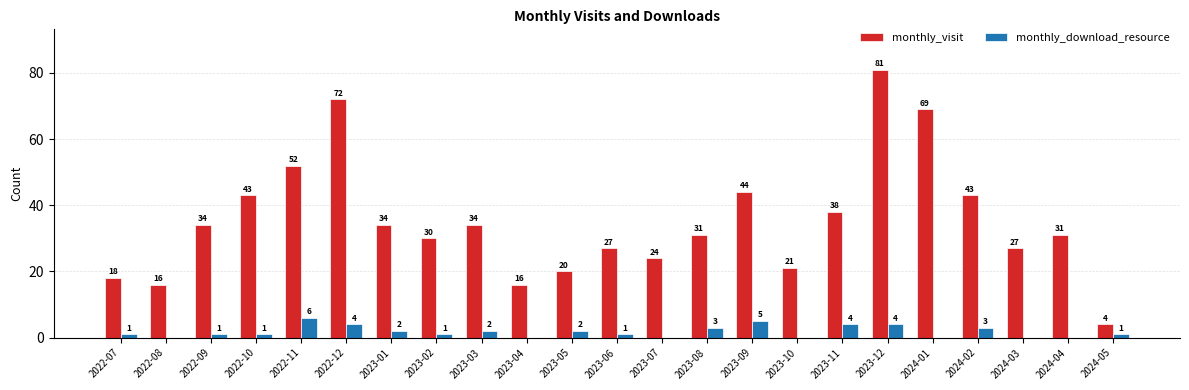

What is the approximate value of monthly_download_resource at 2023-11?

4